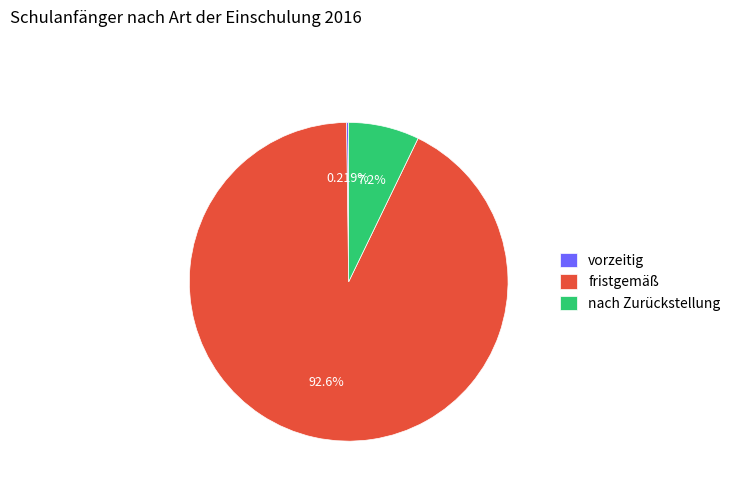

Does any single category account for the majority?

Yes